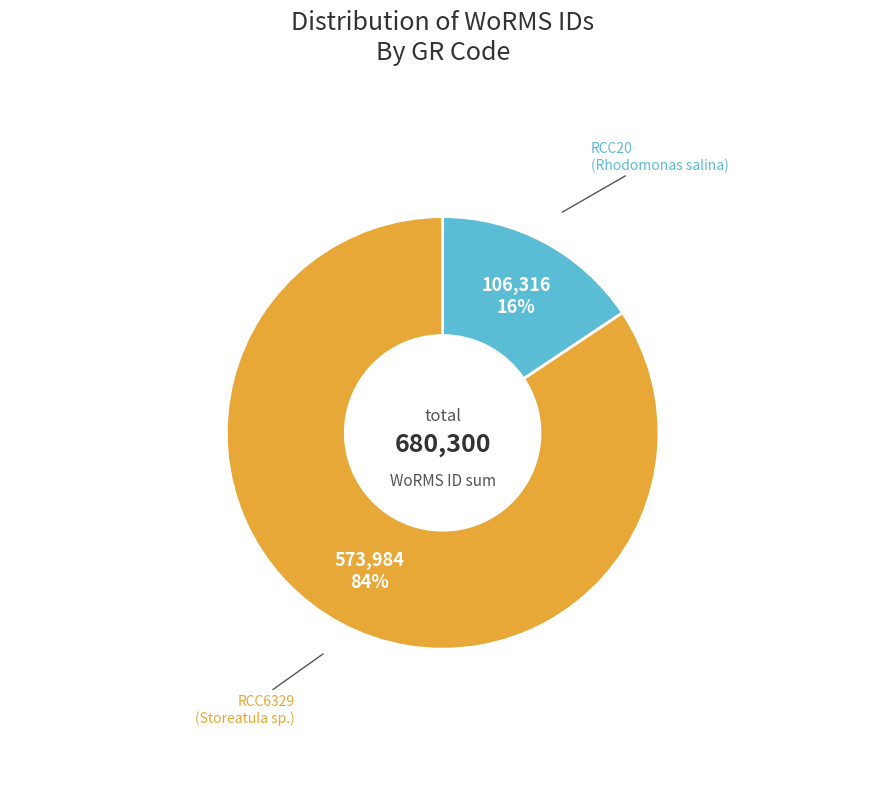

To the nearest percent, what is the average slice percentage?

50%